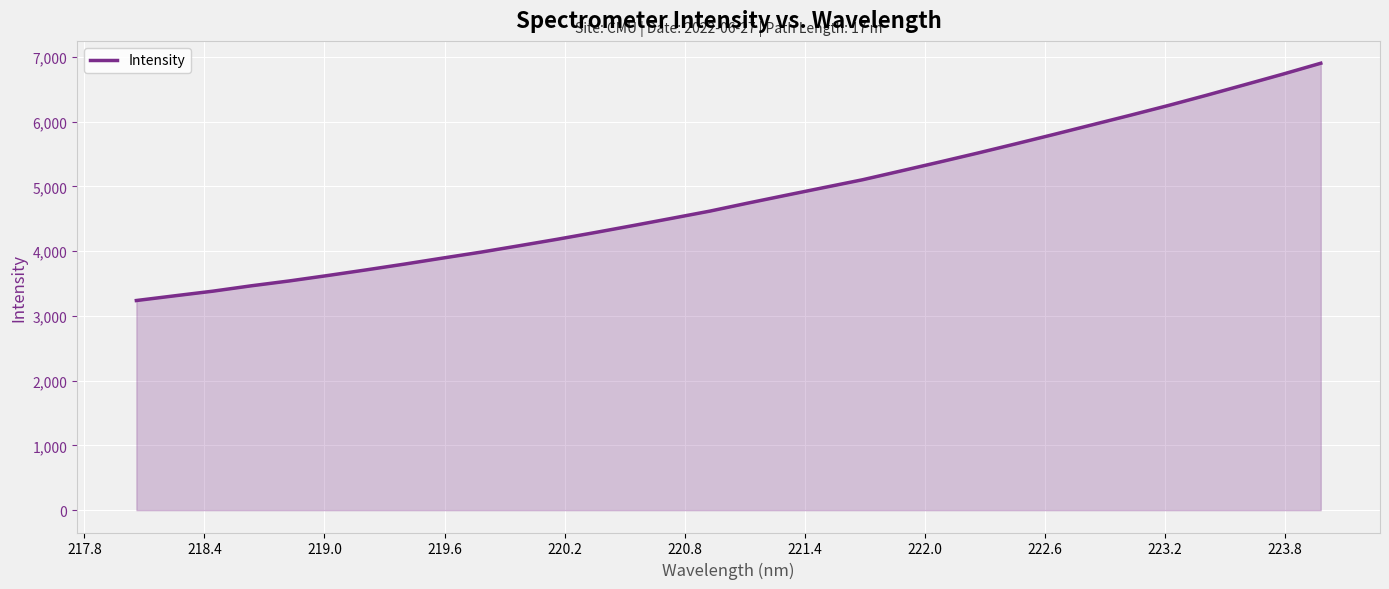

What is the greatest value displayed?

6903.9